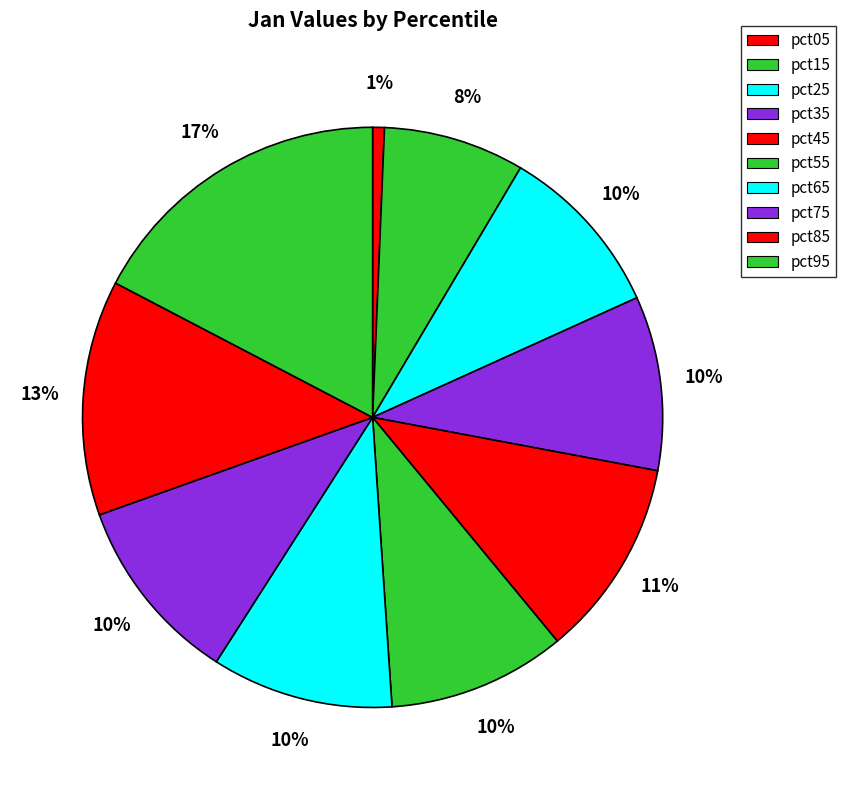

Count the number of slices in the pie.

10